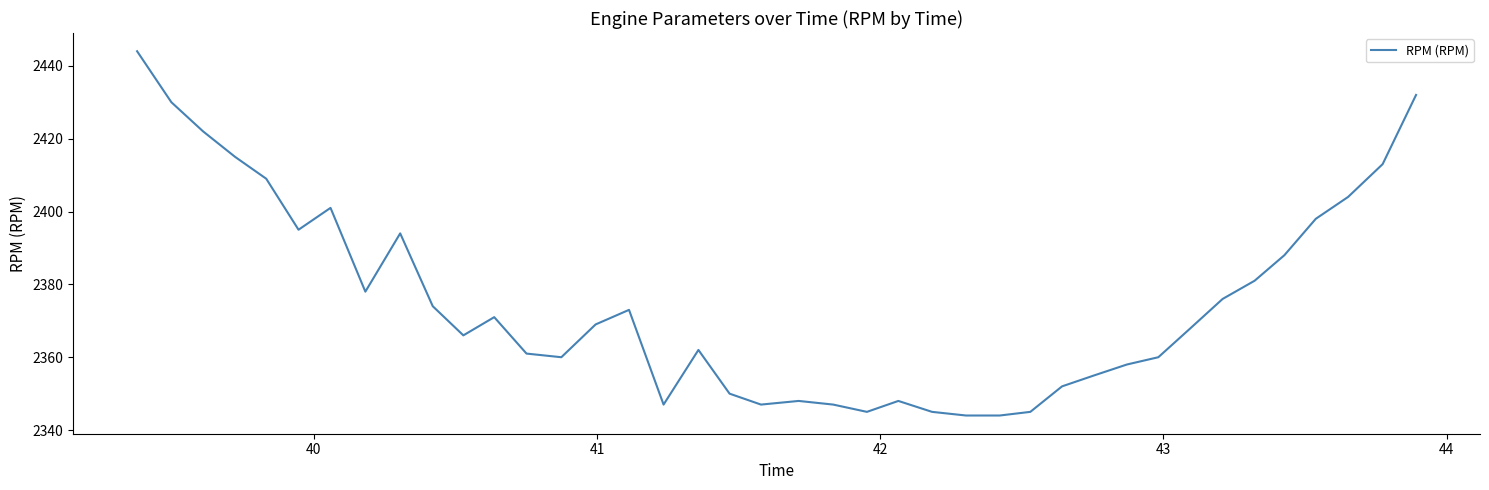

What is the maximum value shown in the chart?

2444